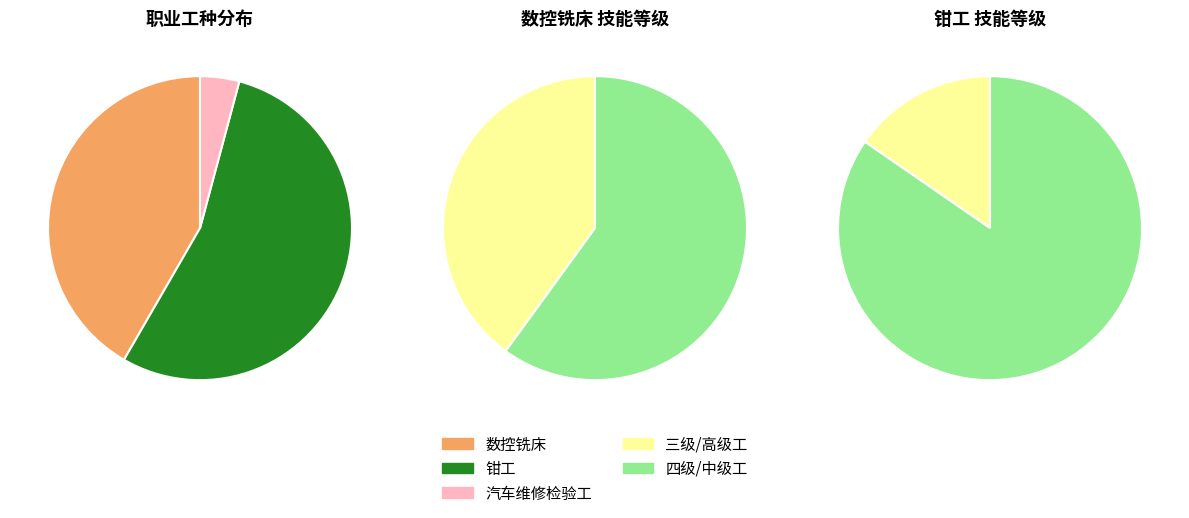

The 数控铣床 slice represents 48% of the pie. True or false?

False